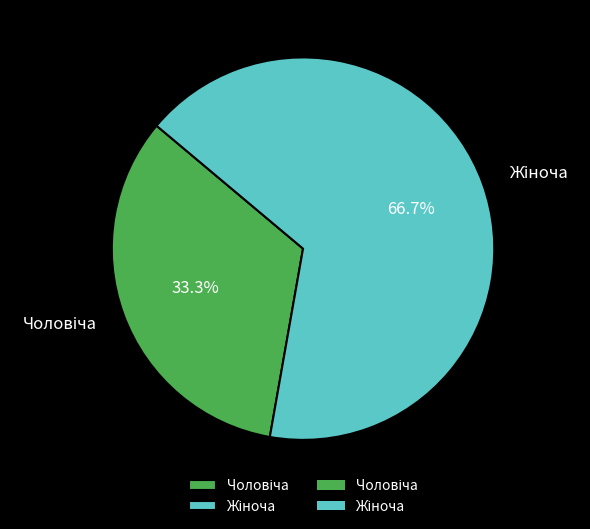

To the nearest percent, what is the average slice percentage?

50%